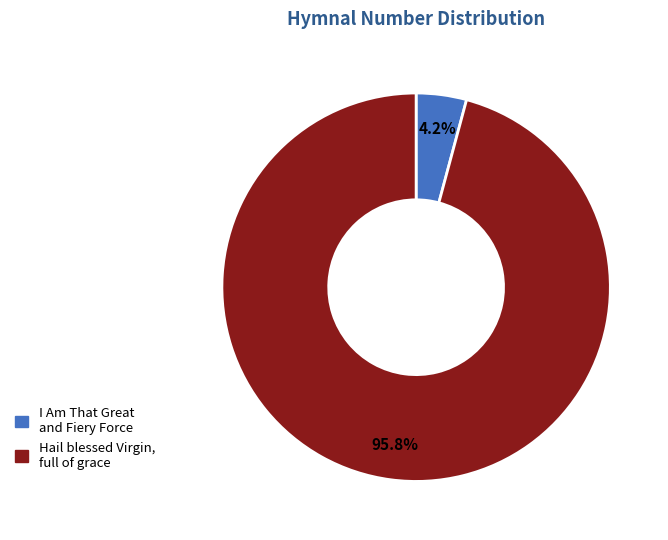

Which has a higher value, I Am That Great and Fiery Force or Hail blessed Virgin, full of grace?

Hail blessed Virgin, full of grace